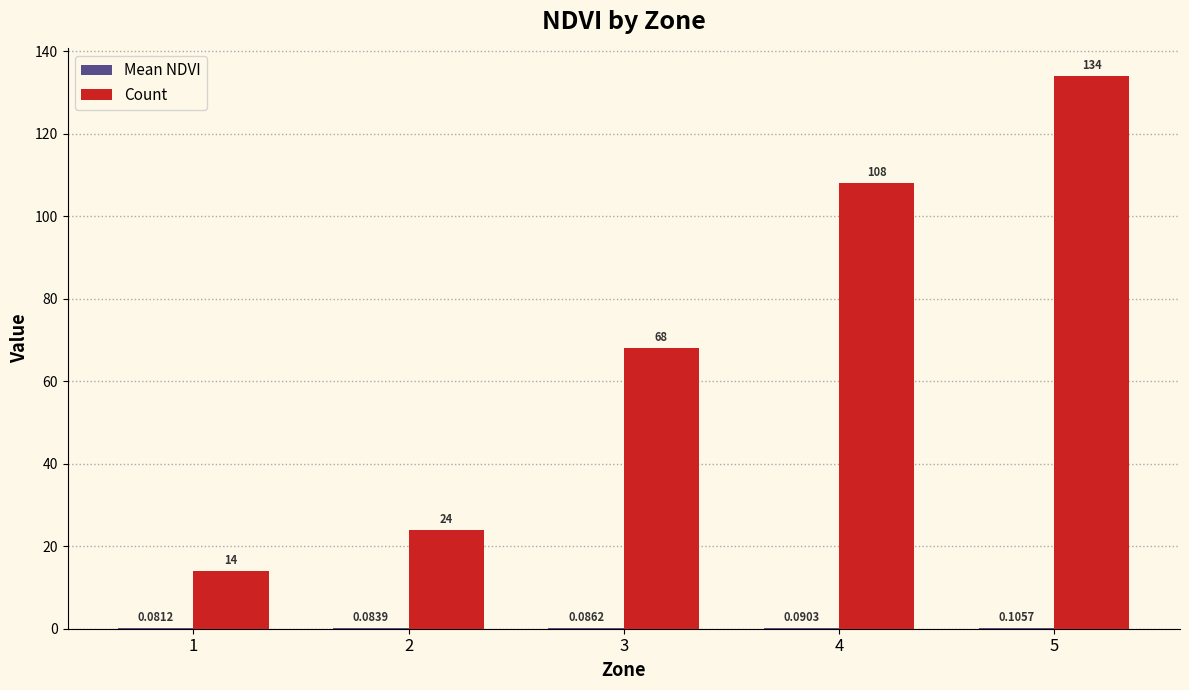

Between 3 and 5, which series saw the biggest shift?

Count